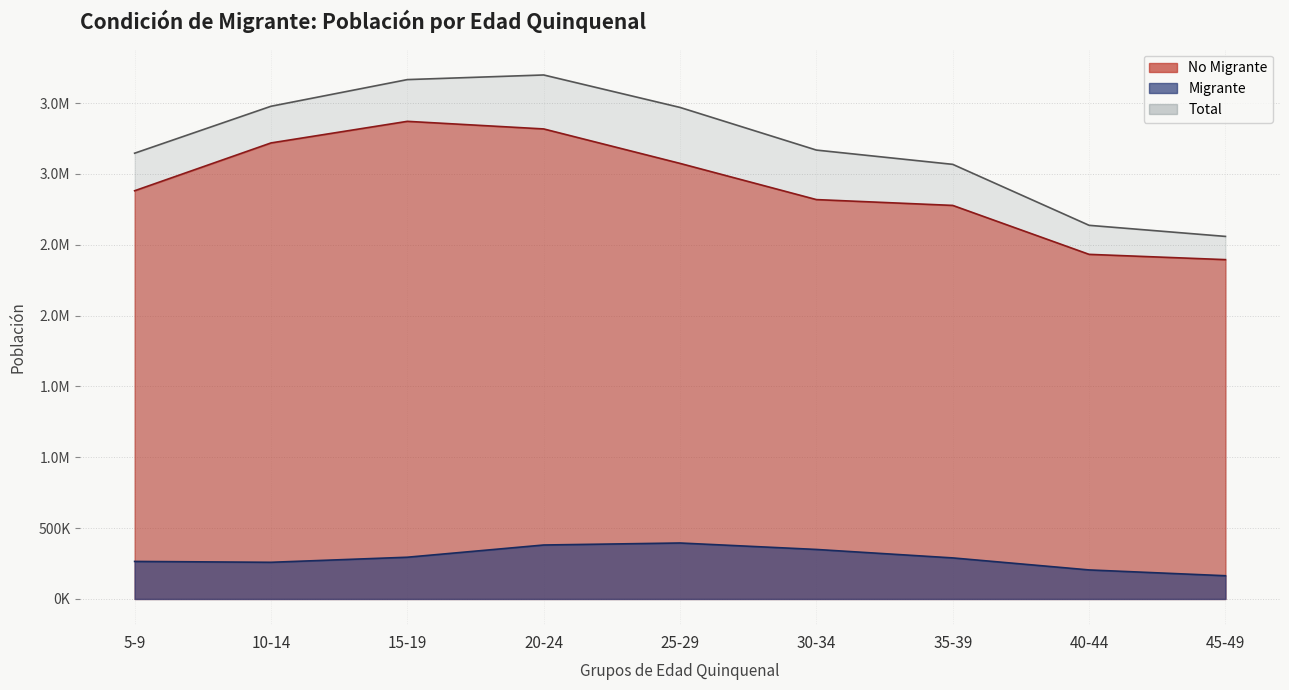

Where is No Migrante nearest to the value 2635539?

35-39